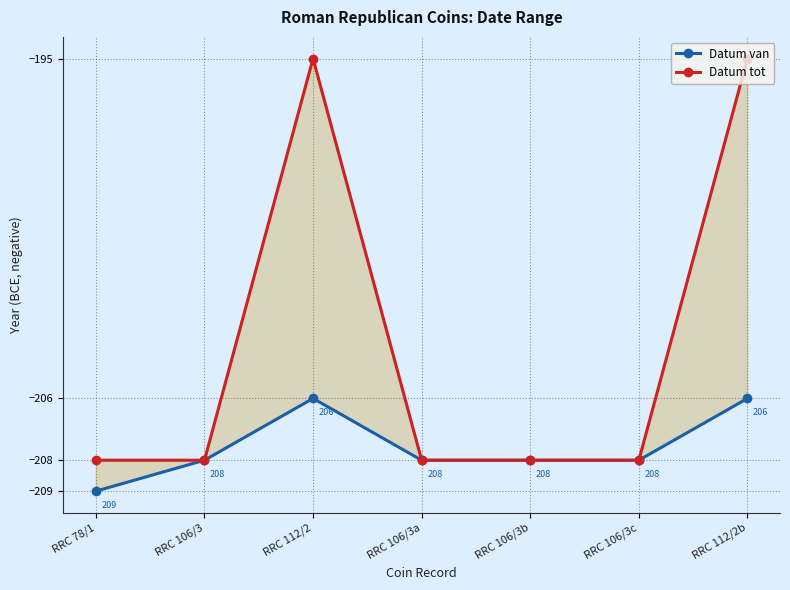

What is the minimum value for Datum tot?

-208